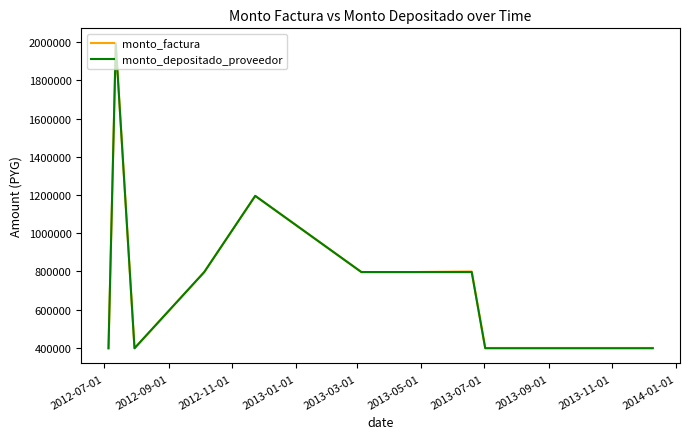

At 2013-11-01, list the series in order from largest to smallest.

monto_factura, monto_depositado_proveedor